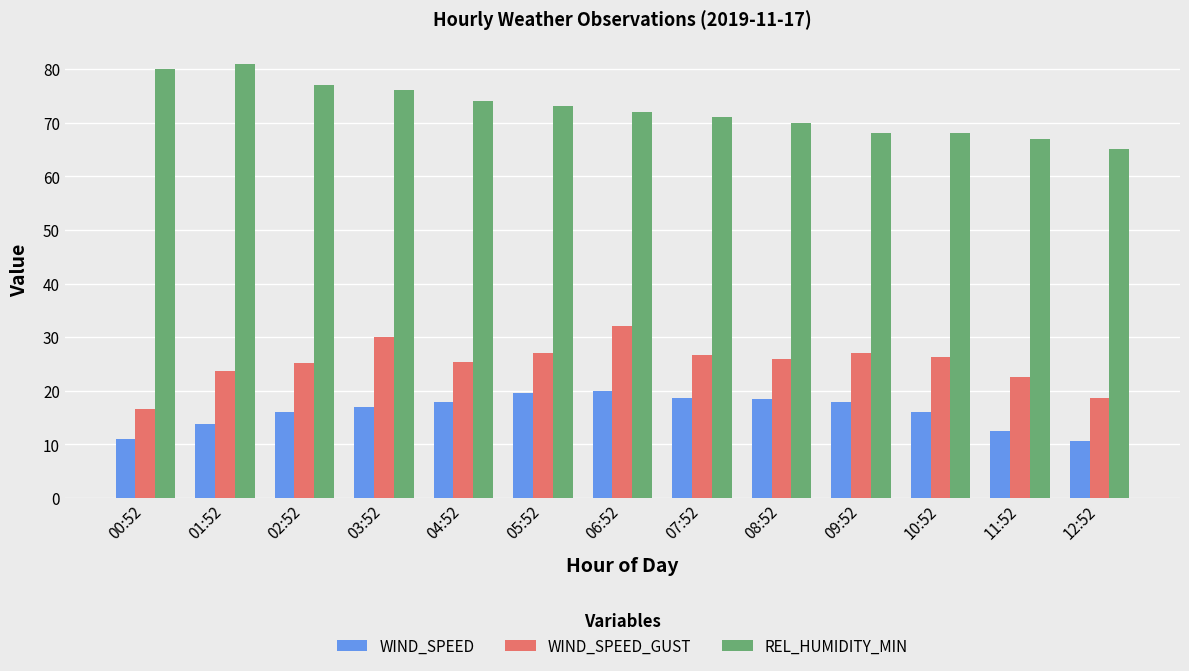

Is it true that REL_HUMIDITY_MIN equals 80.0 at 00:52?

True